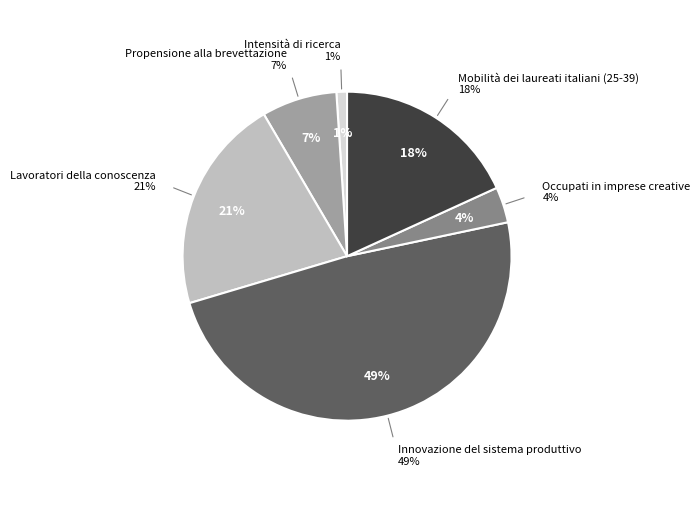

To the nearest percent, what portion does Intensità di ricerca represent?

1%